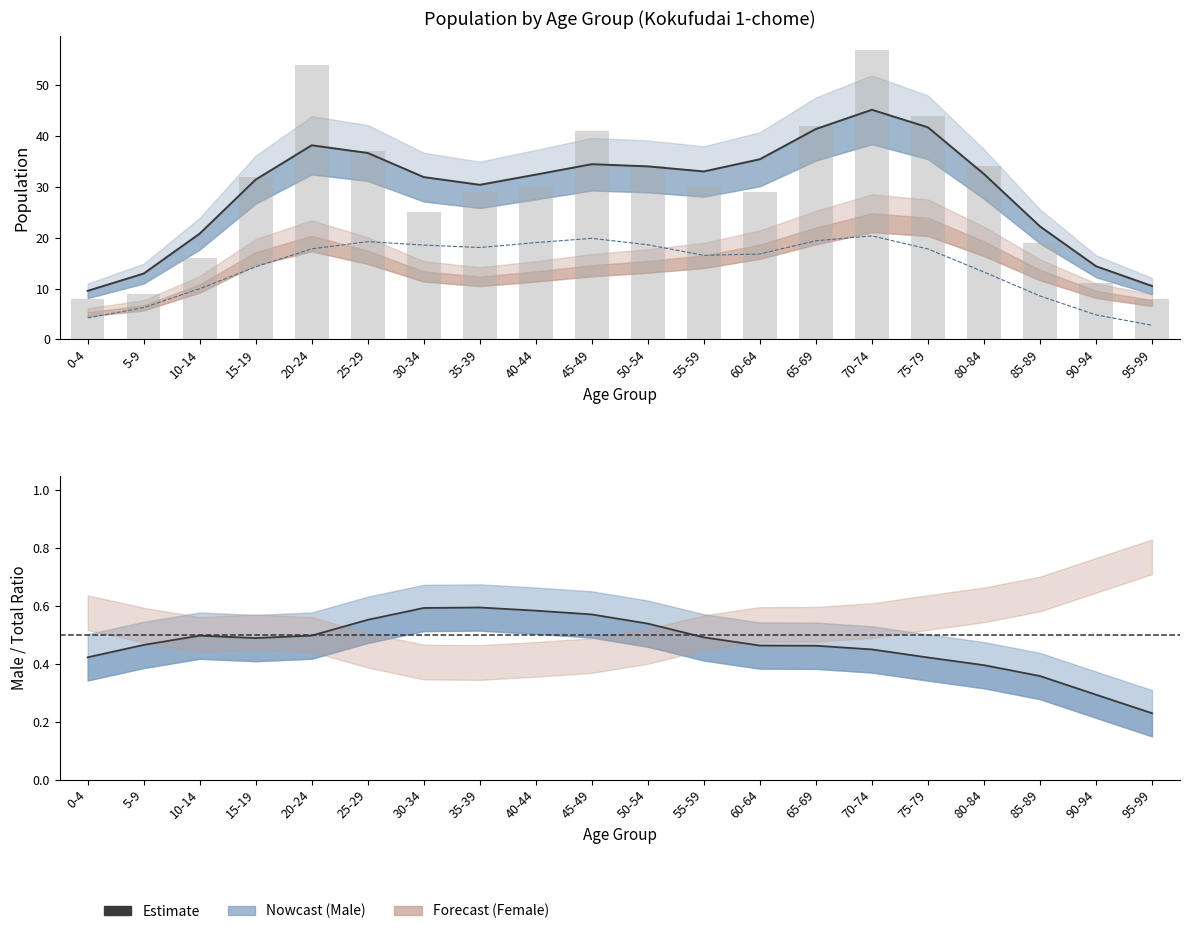

Approximately how many times larger is the value at 20-24 compared to 35-39?

1.3